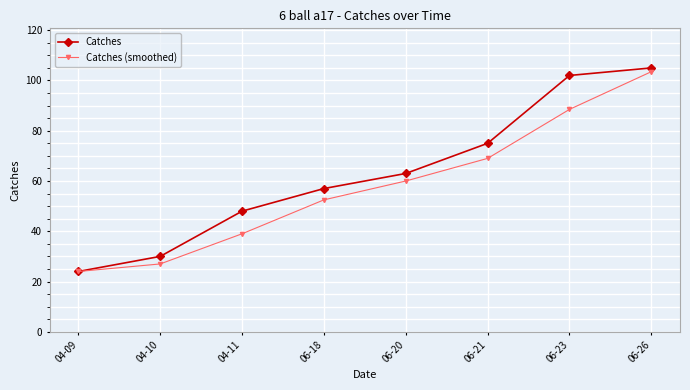

Reading left to right, extract all data points from this chart.

Catches: 24.0	30.0	48.0	57.0	63.0	75.0	102.0	105.0
Catches (smoothed): 24.0	27.0	39.0	52.5	60.0	69.0	88.5	103.5